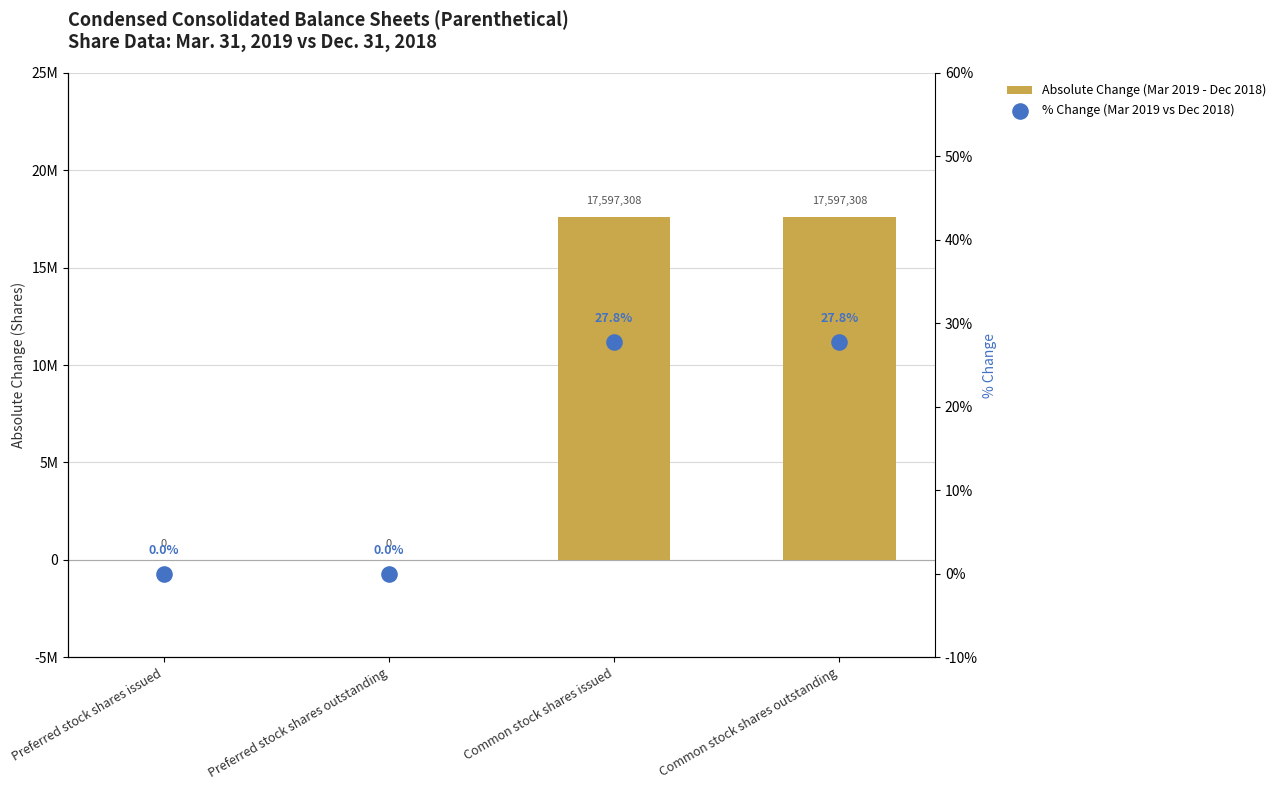

Which series contains the highest Y value?

Absolute Change (Mar 2019 - Dec 2018)